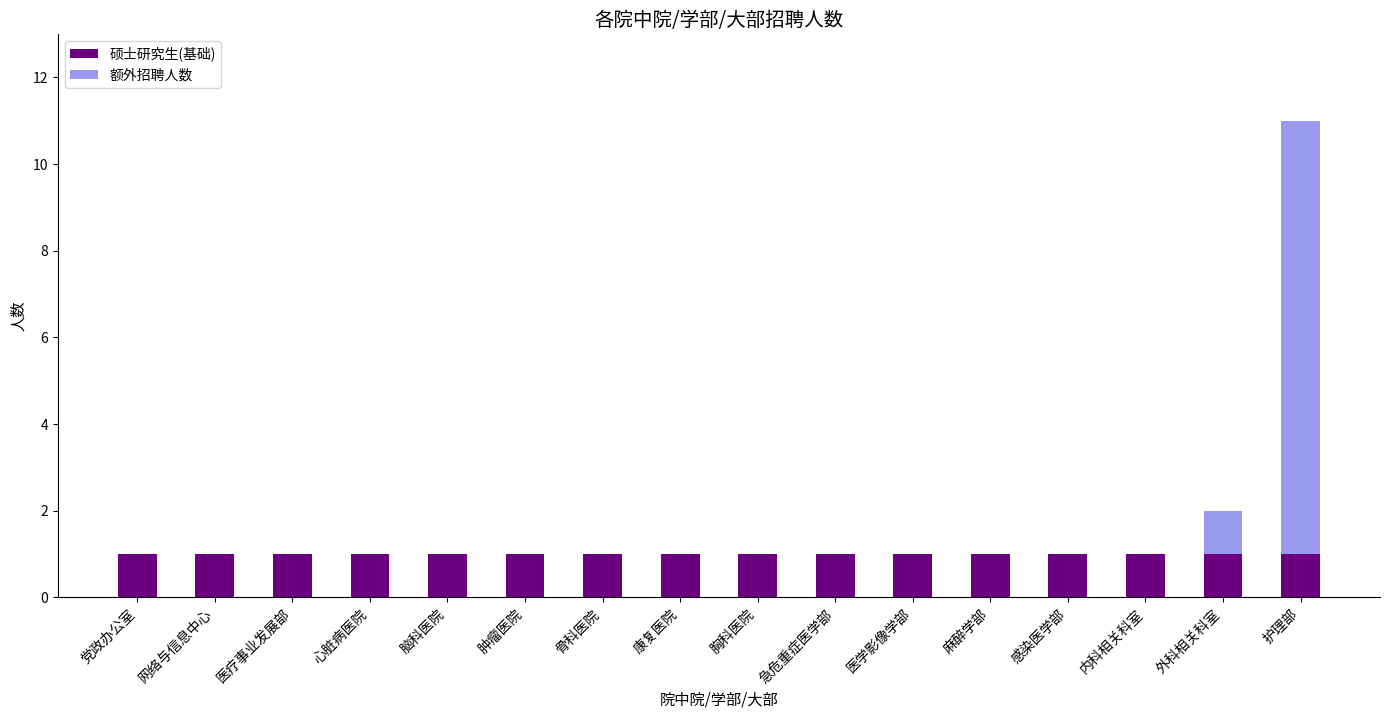

At which category is the sum across all series the highest?

护理部